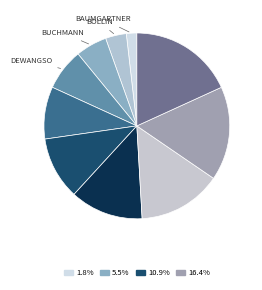

How many slices are in this pie chart?

10